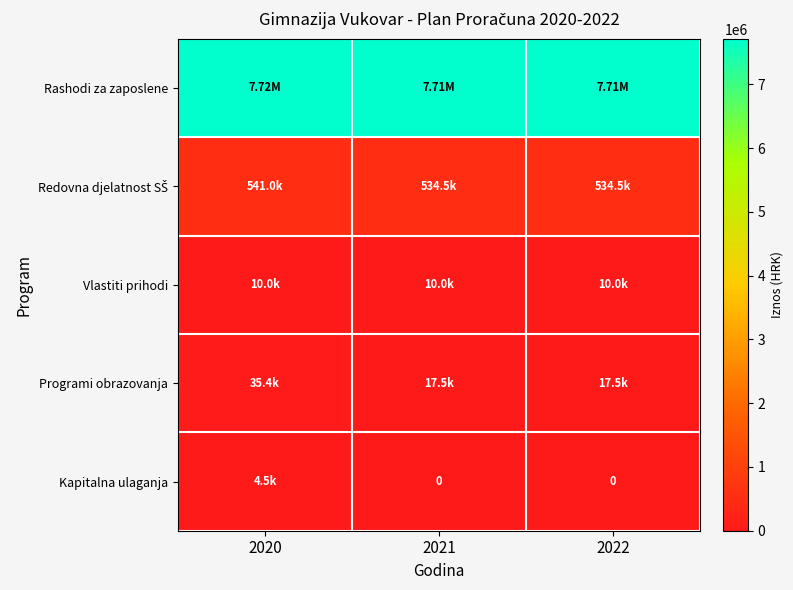

Between 2020 and 2021, which series saw the biggest shift?

Programi obrazovanja